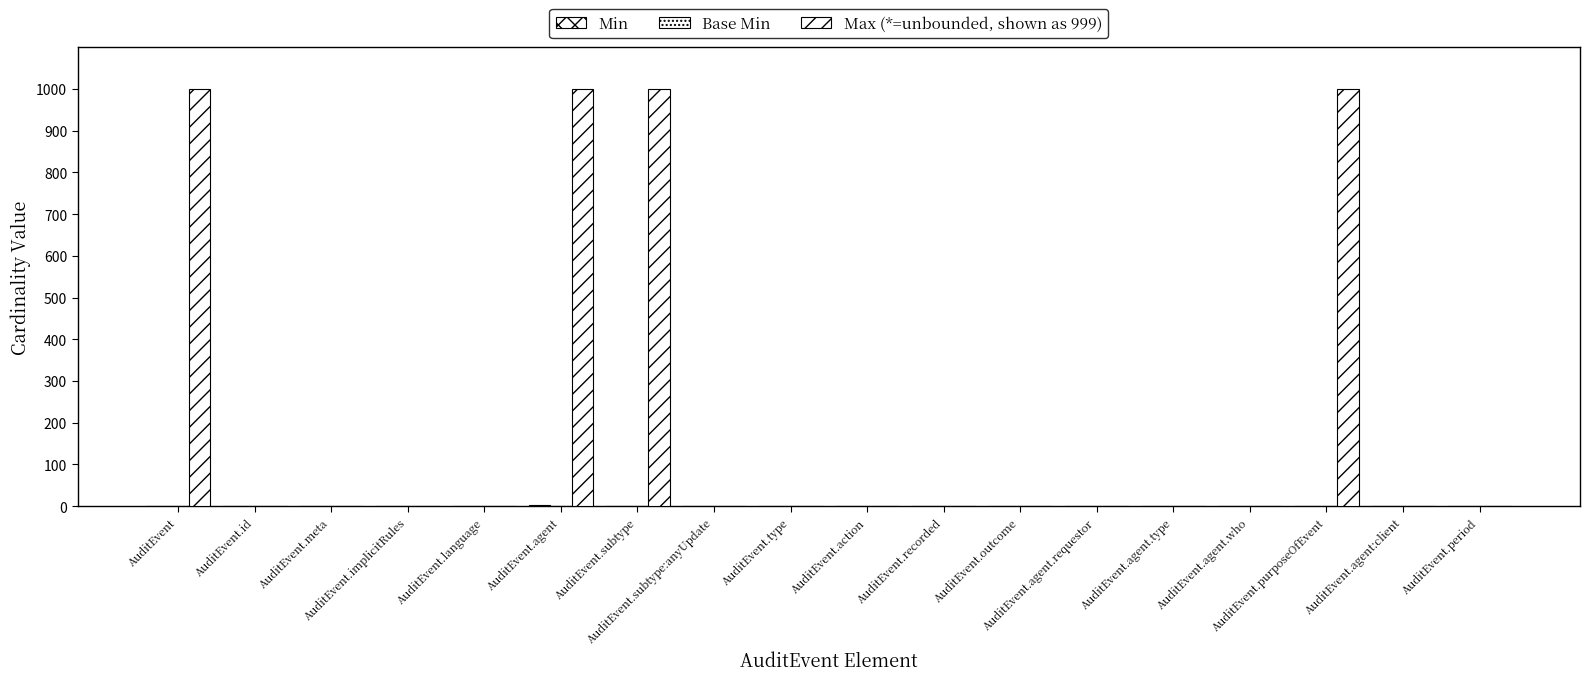

Count the number of categories in the chart.

18